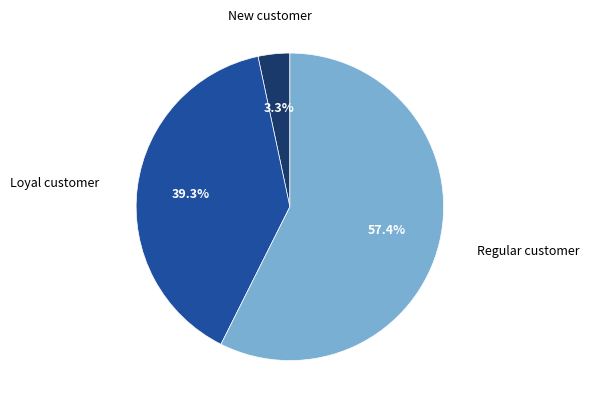

Is there a majority slice in this chart?

Yes